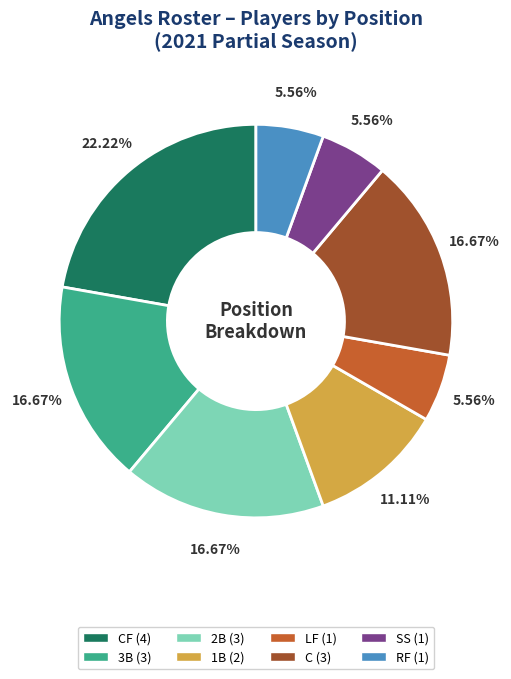

Is there a majority slice in this chart?

No